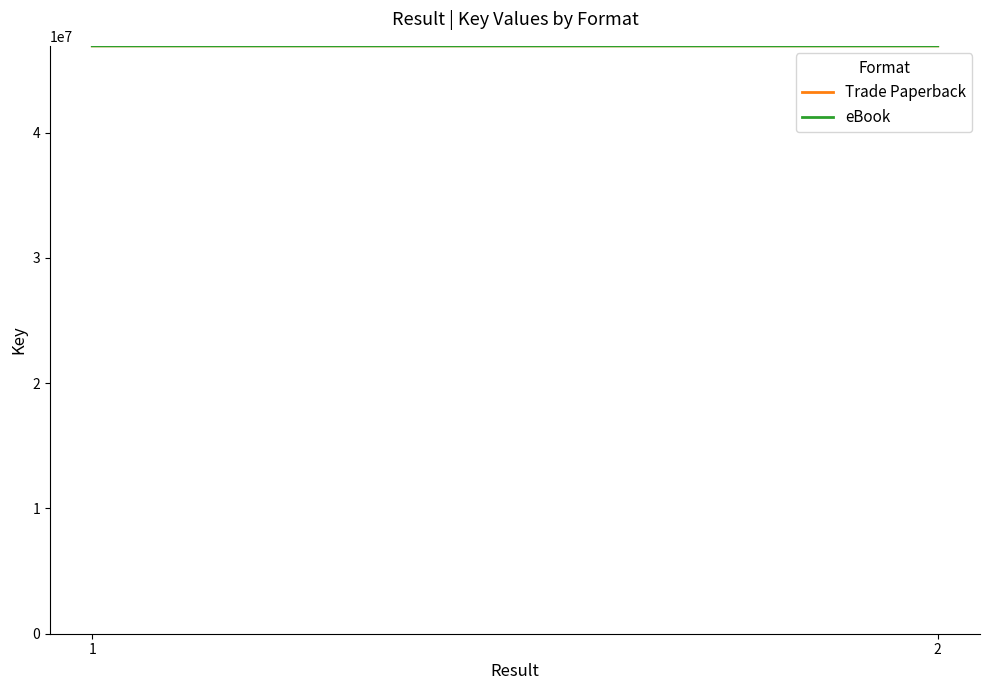

What is the value of the Trade Paperback point at the 2nd from the left?

46935328